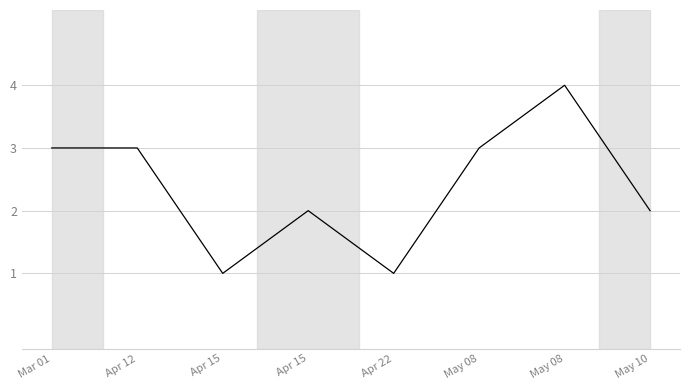

What is the difference between the values at Apr 22 and Mar 01?

2